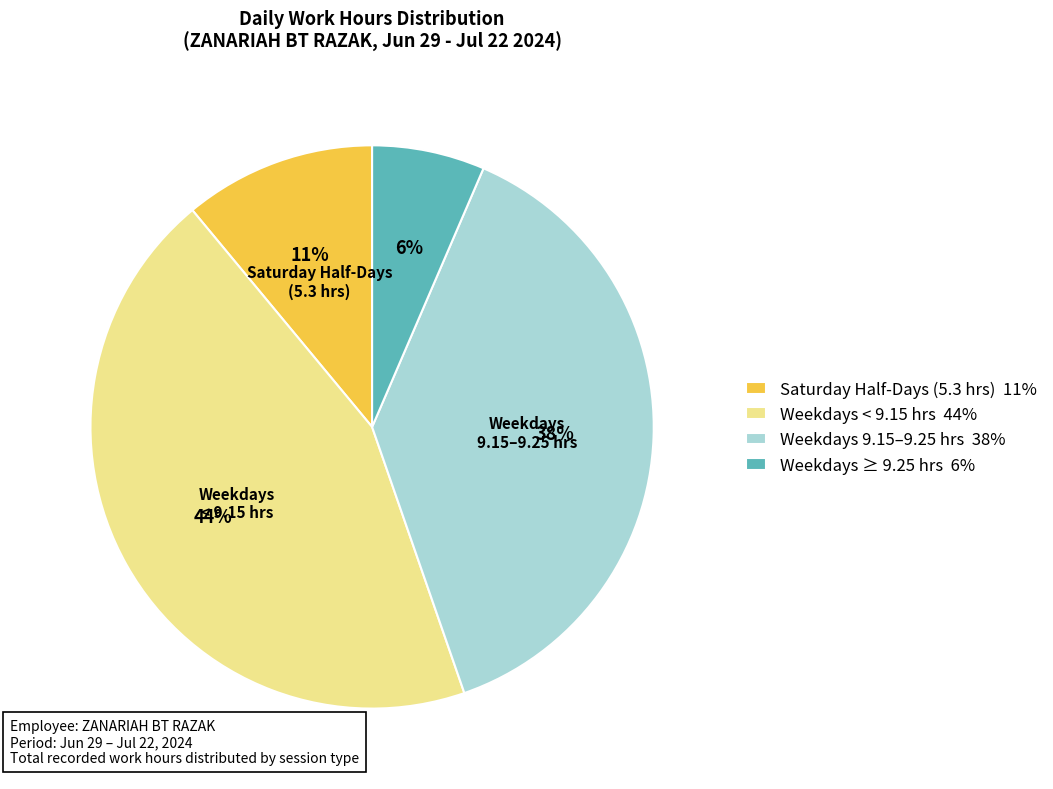

What is the largest slice in the pie chart?

Weekdays < 9.15 hrs 44%